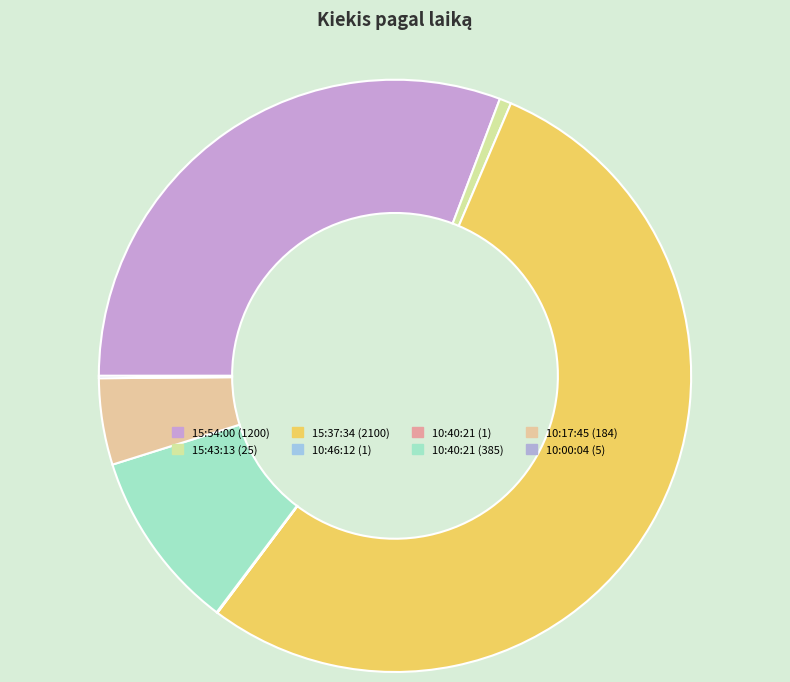

Which category accounts for the majority?

15:37:34